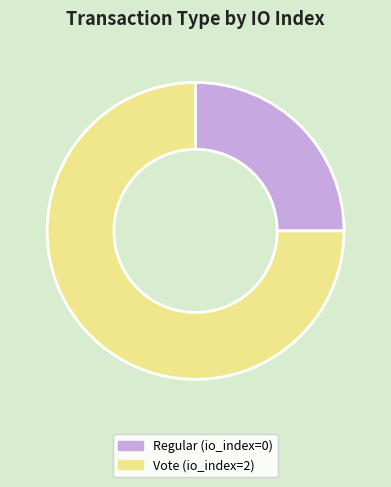

Combined, do Regular and Vote account for over 50%?

Yes